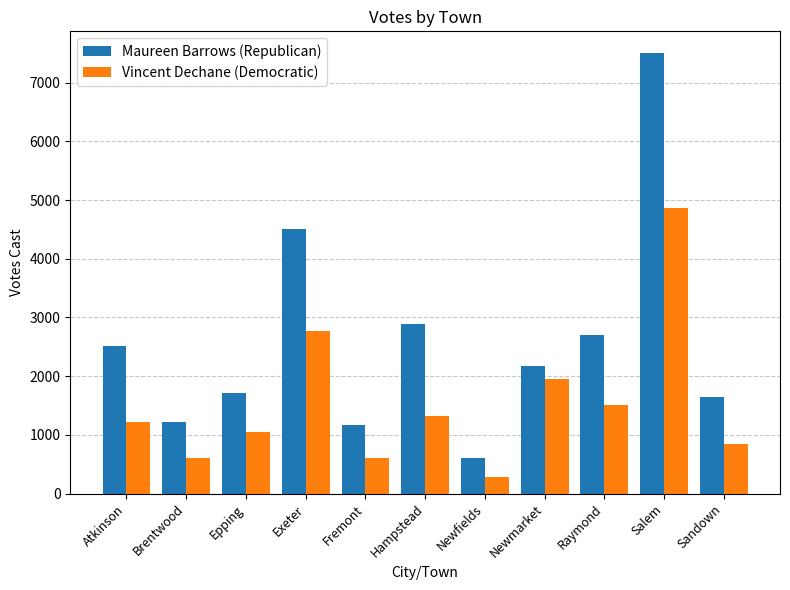

Where does the Maureen Barrows (Republican) series first go above 2173?

Atkinson